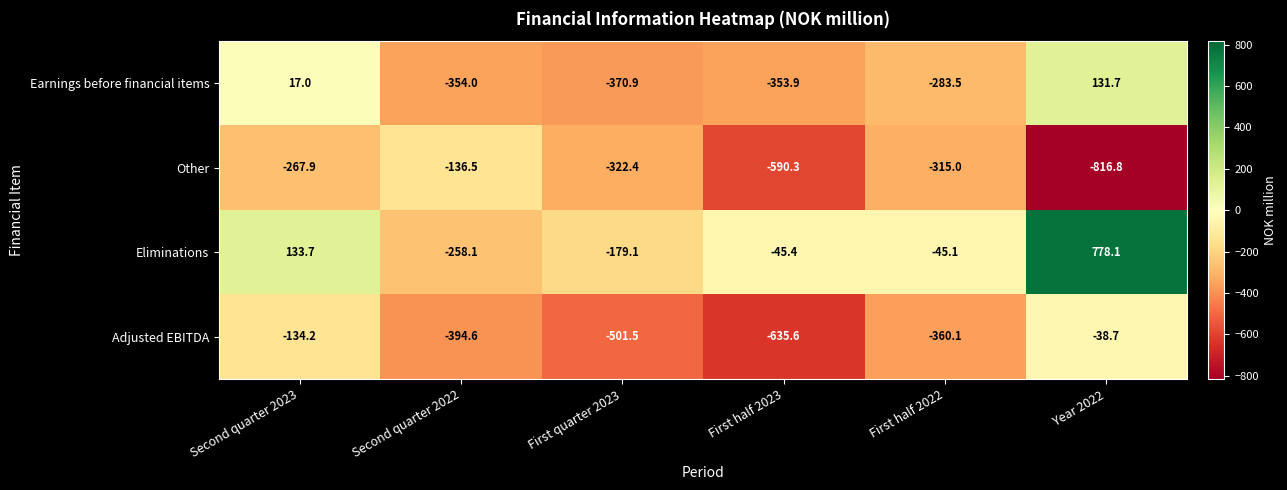

What is the difference between the highest and lowest values at First half 2023?

590.2